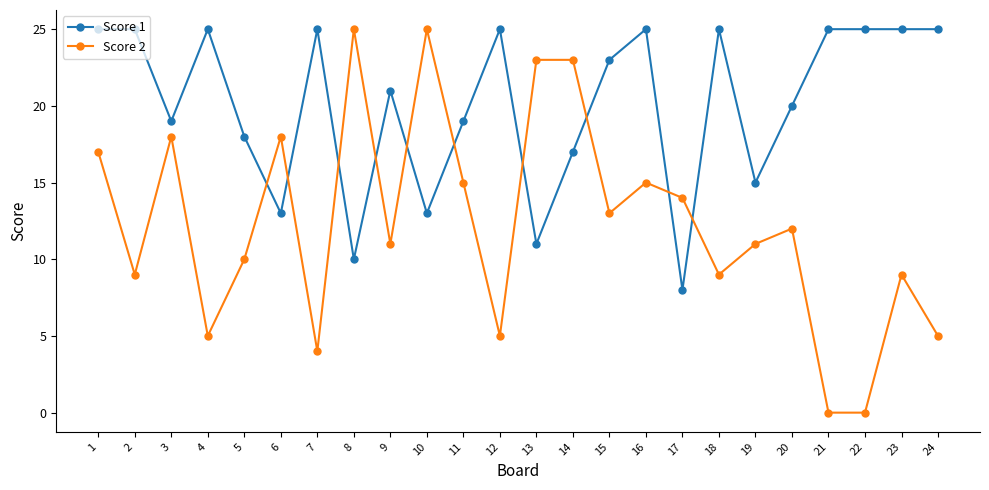

Reading right to left, what are all the values shown in this chart?

Score 1: 25	25	25	25	20	15	25	8	25	23	17	11	25	19	13	21	10	25	13	18	25	19	25	25
Score 2: 5	9	0	0	12	11	9	14	15	13	23	23	5	15	25	11	25	4	18	10	5	18	9	17